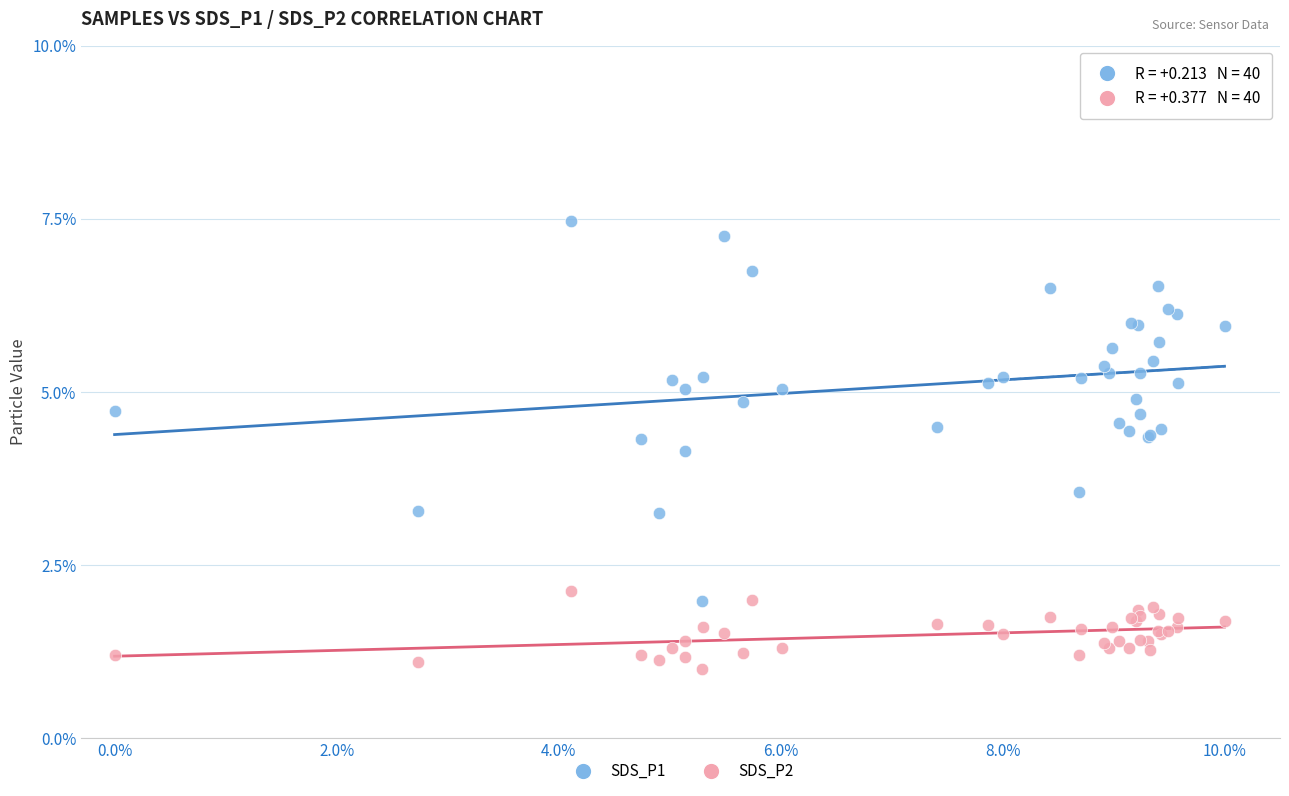

Which series has the widest spread of Y values?

SDS_P1